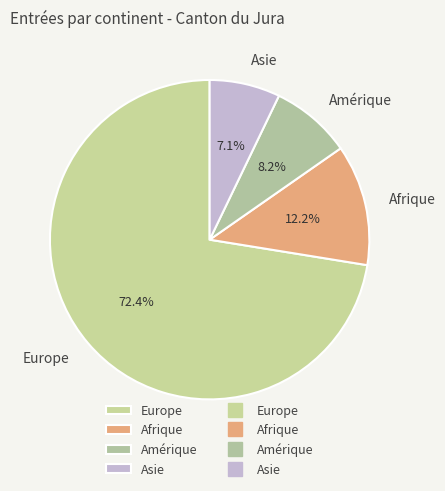

To the nearest percent, what is the combined percentage of Afrique and Amérique?

20%